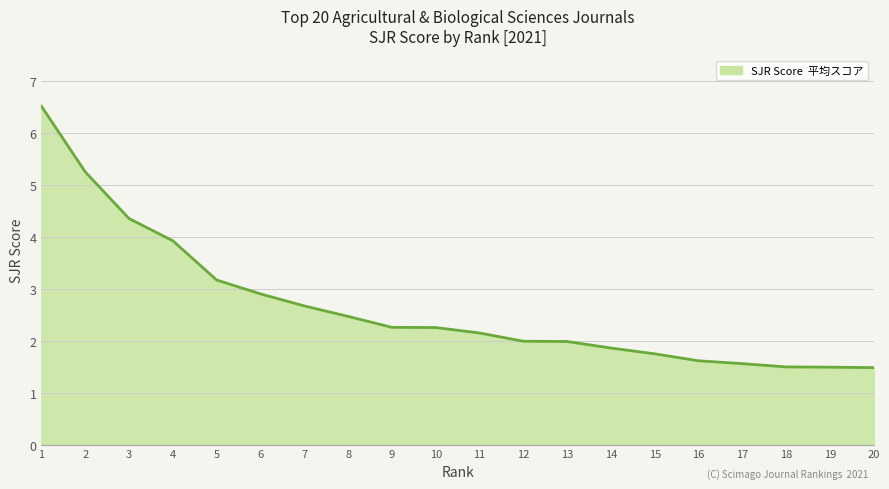

What is the difference between the second highest and minimum values?

3.8